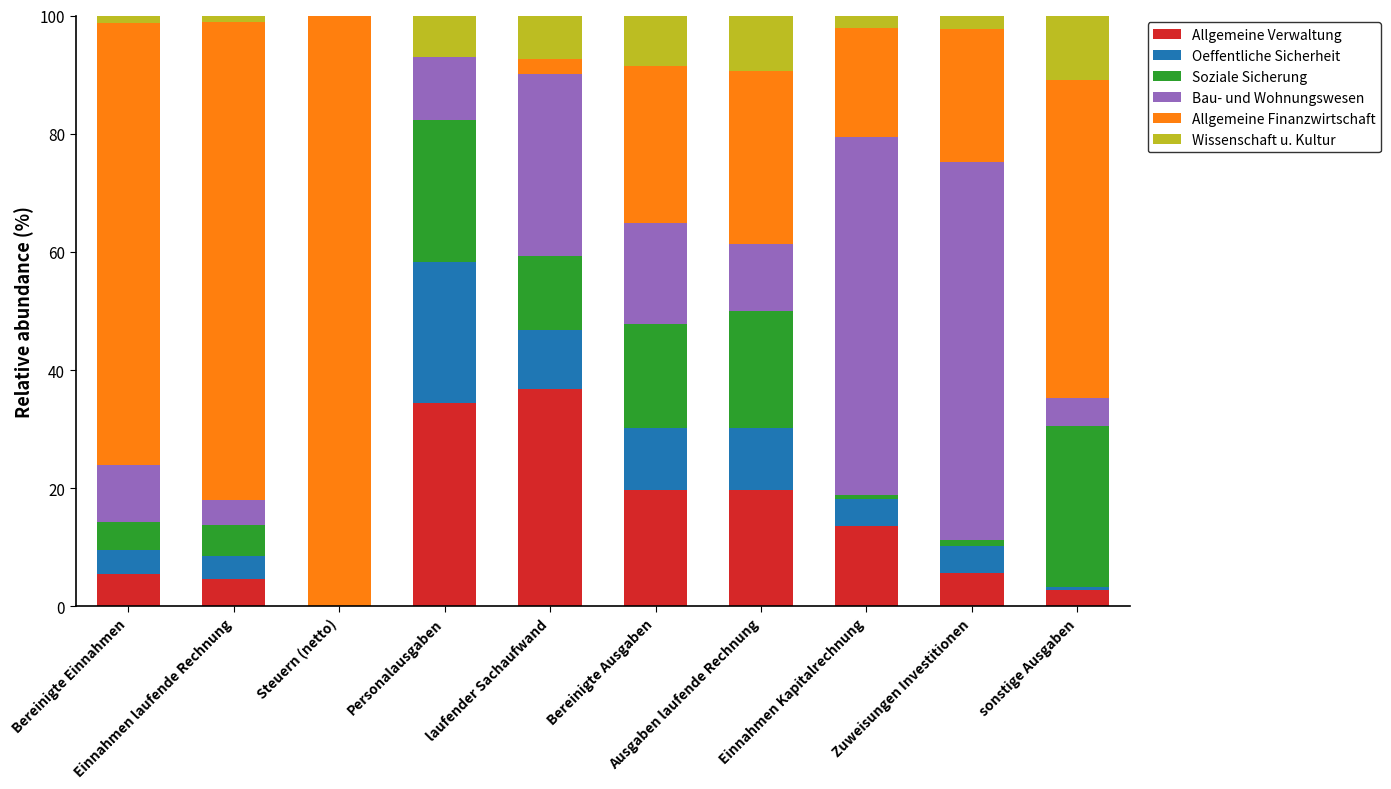

Where does the Allgemeine Verwaltung series first go above 13?

Personalausgaben